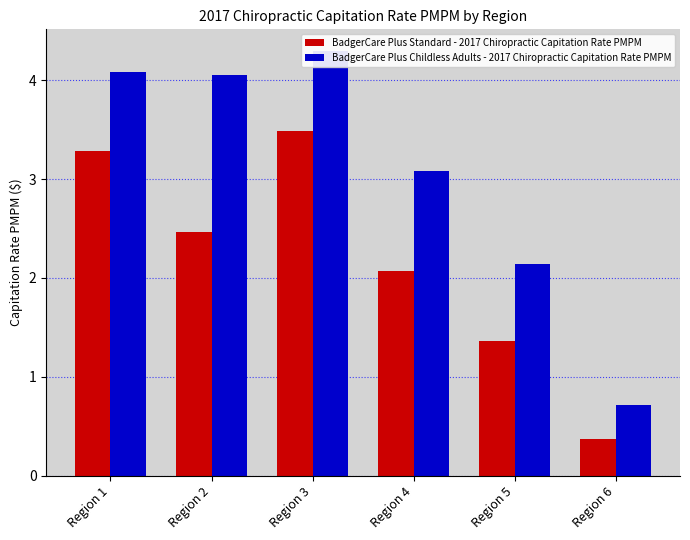

Does the chart contain stacked bars?

No